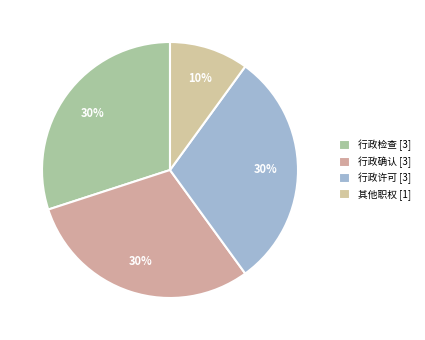

To the nearest percent, what portion does 行政确认 represent?

30%